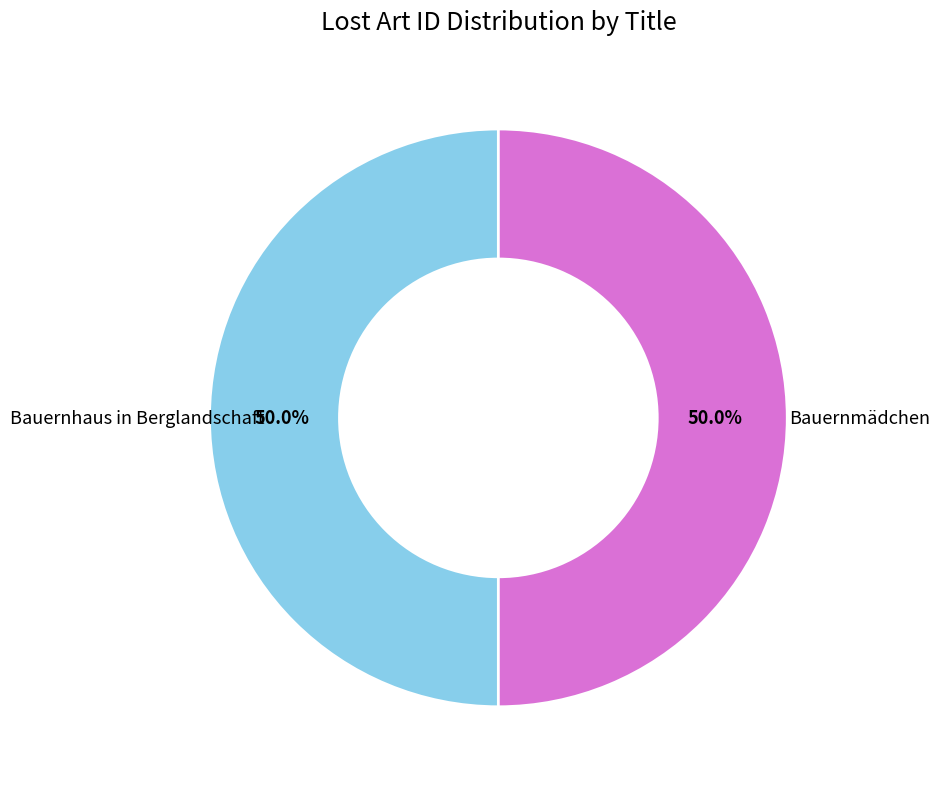

What is the total percentage of Bauernhaus in Berglandschaft and Bauernmädchen?

100.0%